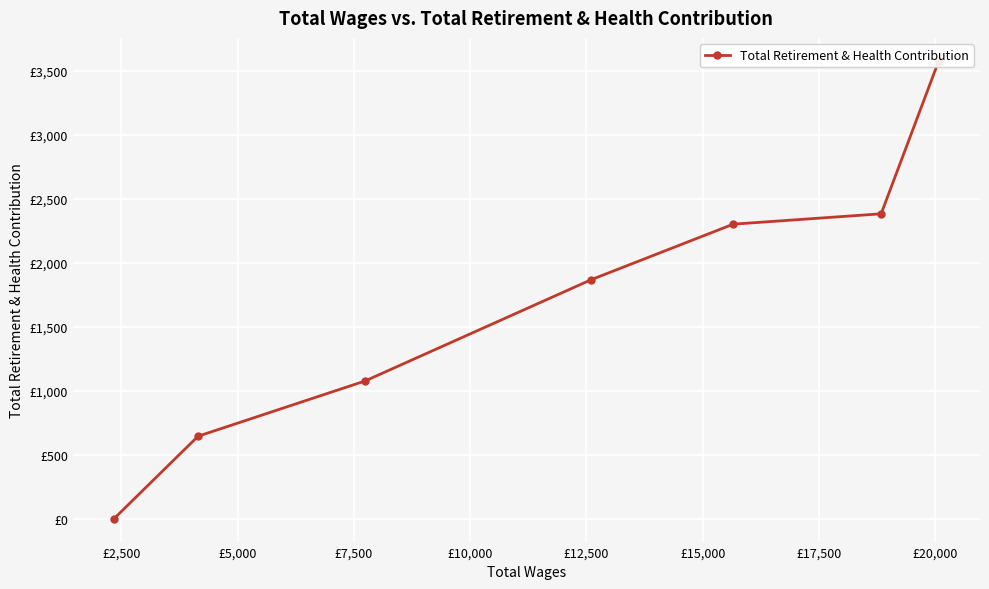

True or false: the data shows 5816 at £0.

False